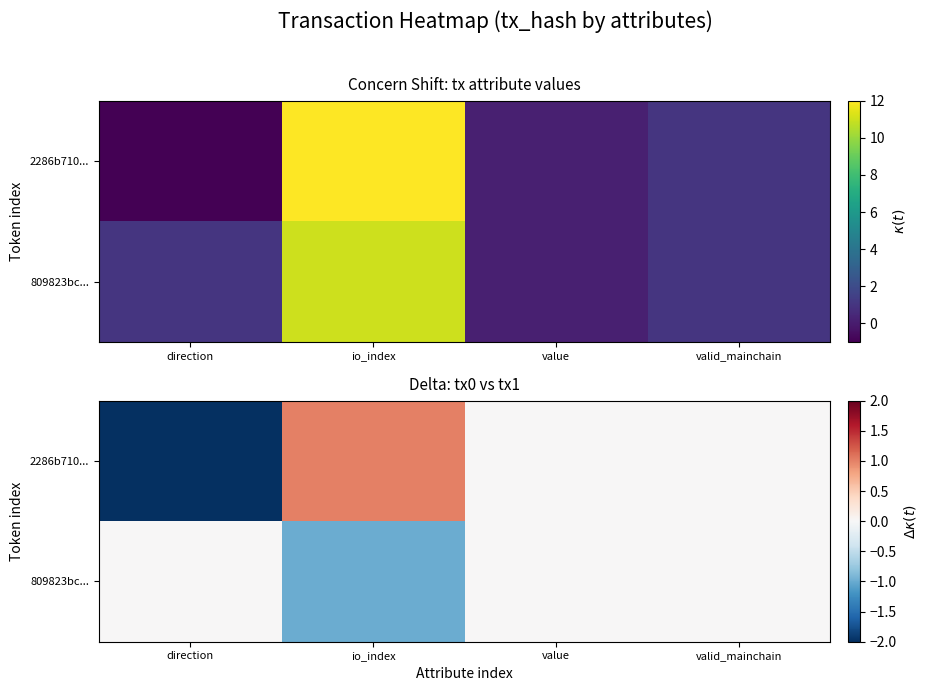

At how many categories does at least one series exceed 0?

1